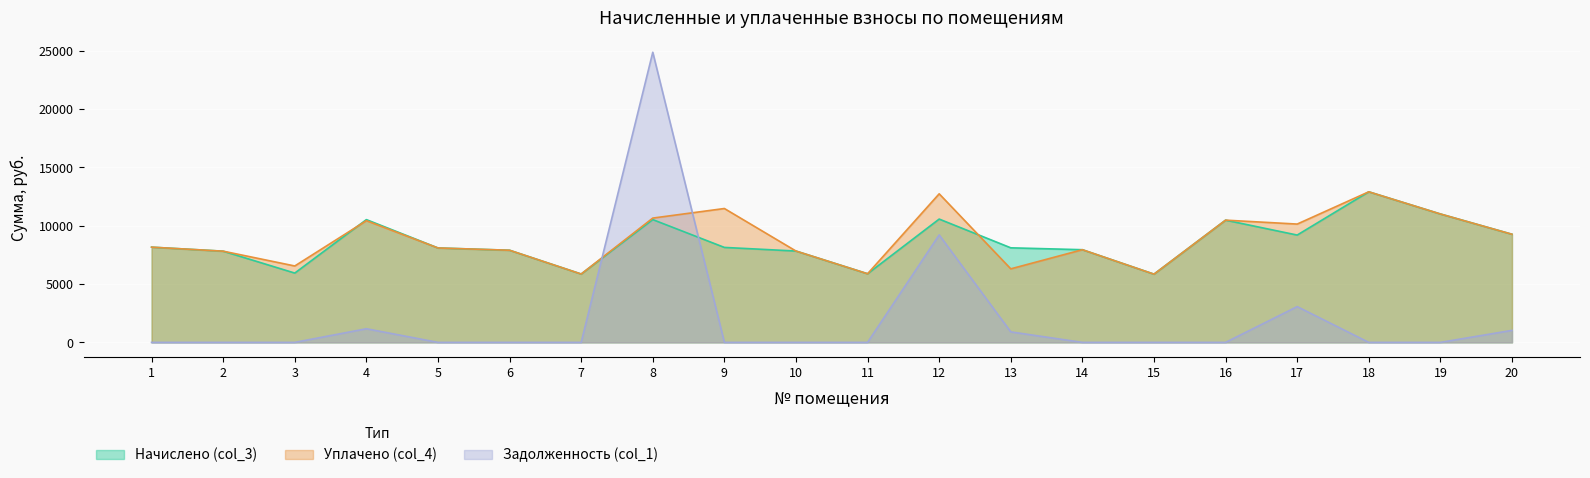

How many lines are shown in the chart?

3